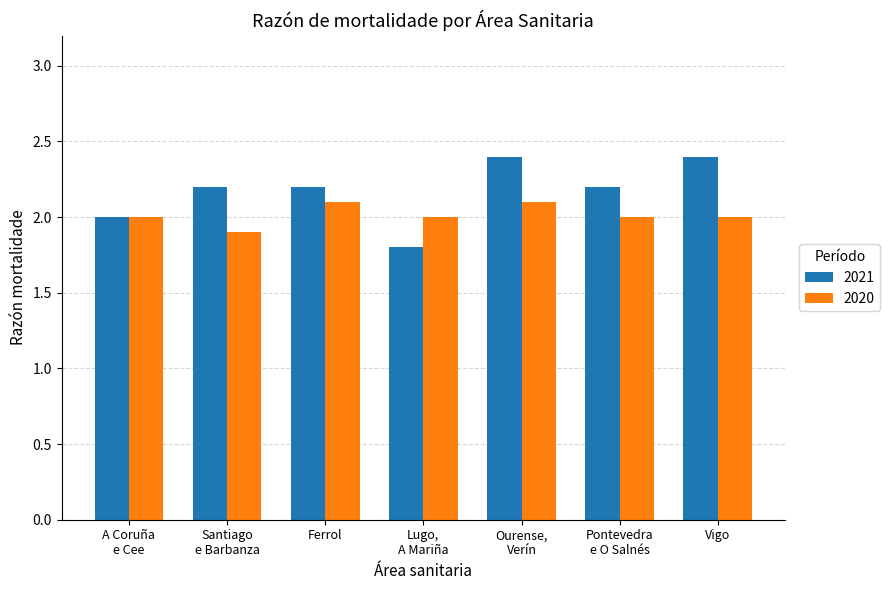

True or false: 2020 has a value of 1.2 at Ferrol.

False